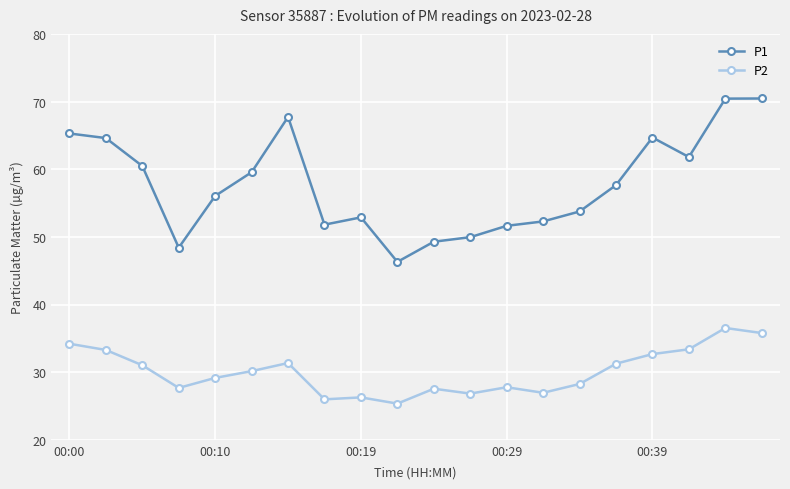

What is the difference between the maximum and minimum values in the P2 series?

11.2